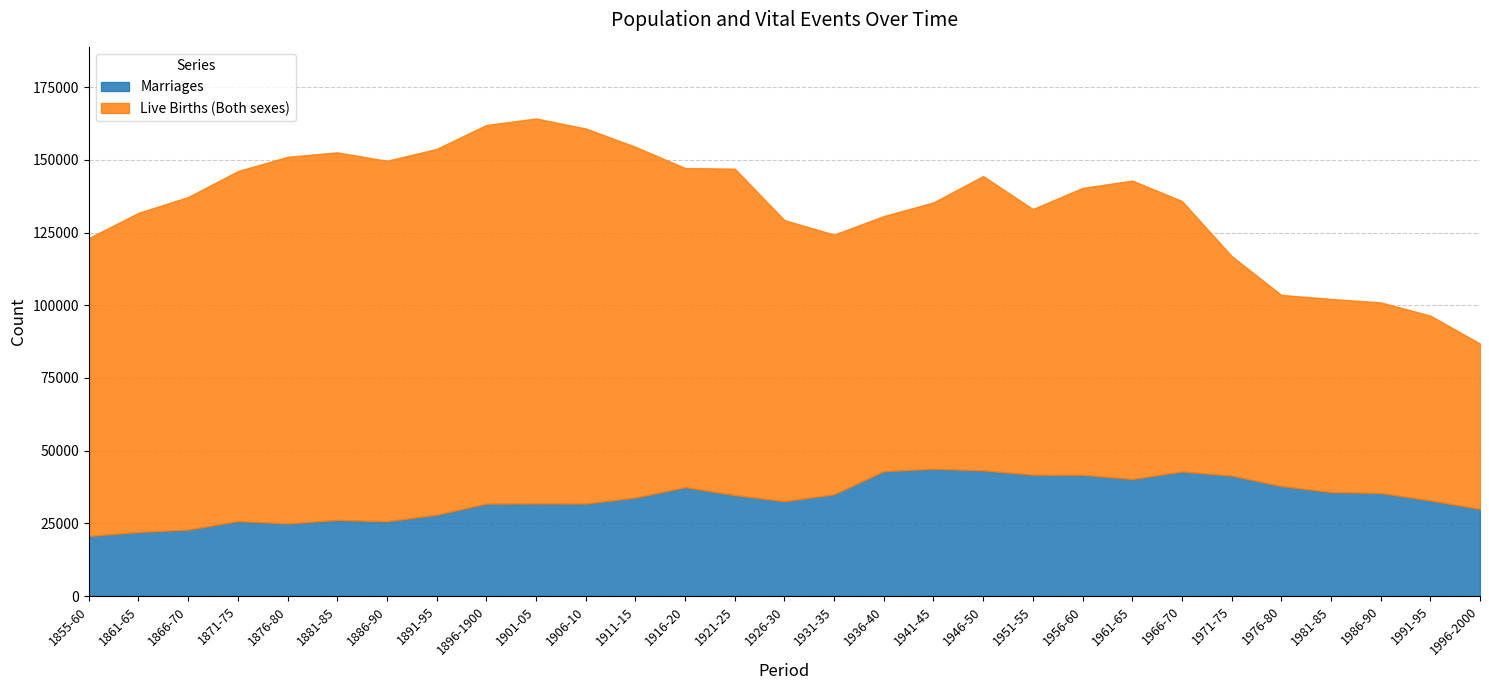

Which series has the widest spread of values?

Live Births (Both sexes)